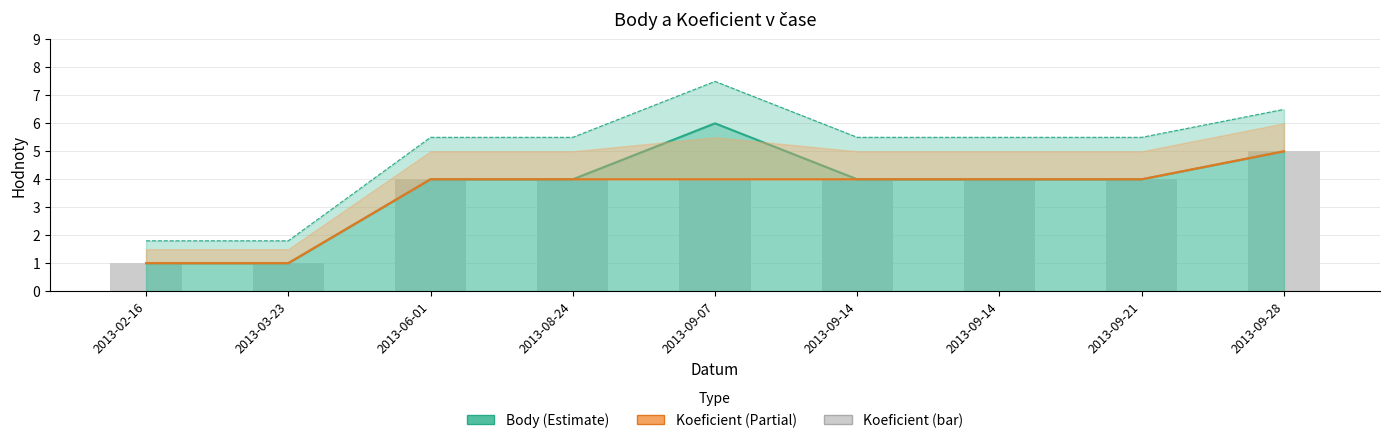

How many data points in Koeficient (Partial) are less than 4?

2